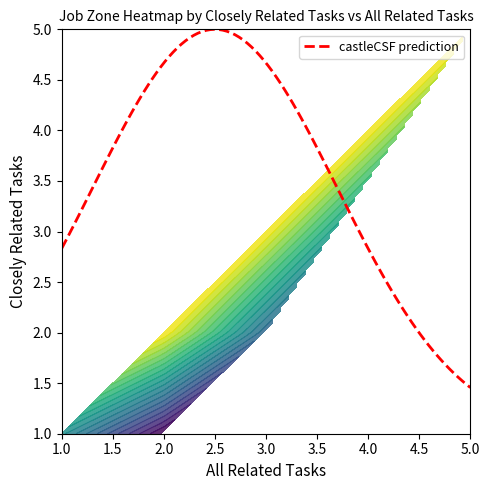

What is the highest value of the castleCSF prediction series?

5.0